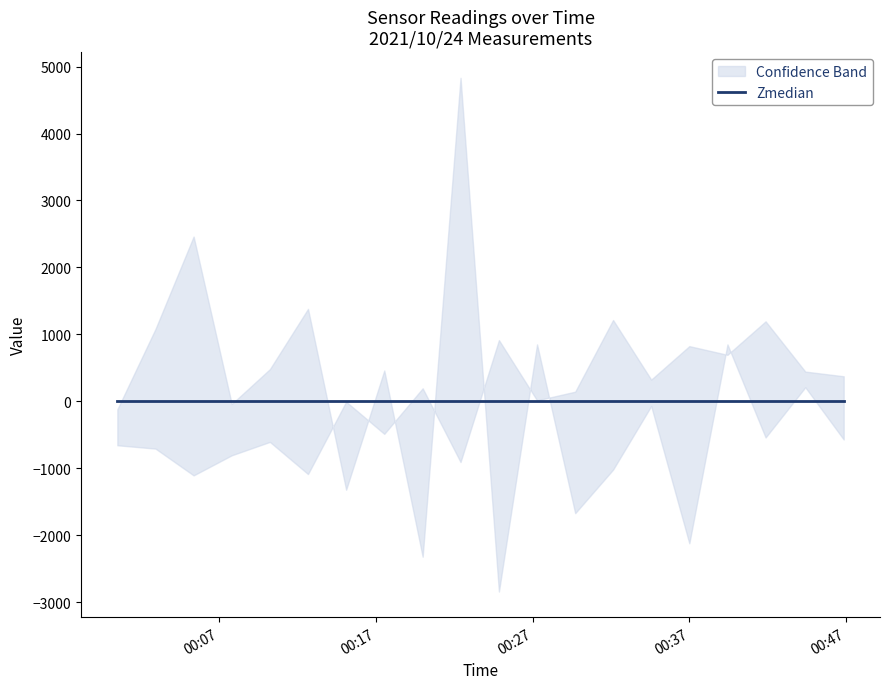

Is it true that SDS_P2 equals 1.8 at 2021/10/24 00:32:08?

False